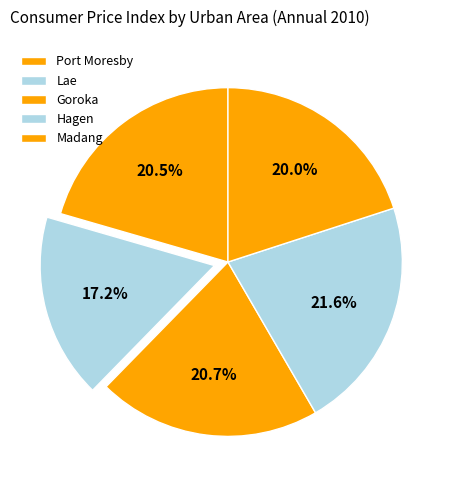

Which slice is the largest?

Hagen